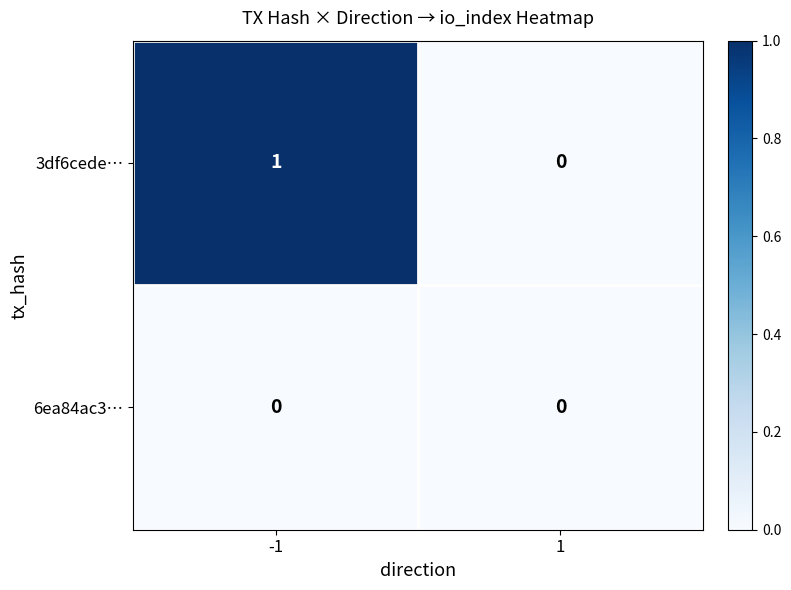

Which series has the largest total across all categories?

3df6cede…